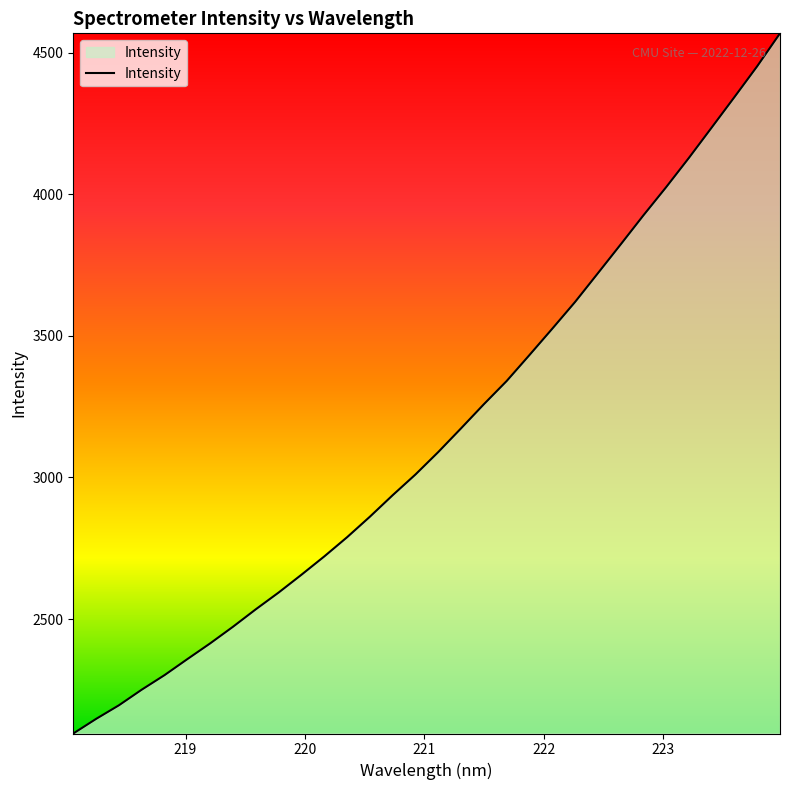

What is the smallest value displayed?

2096.3